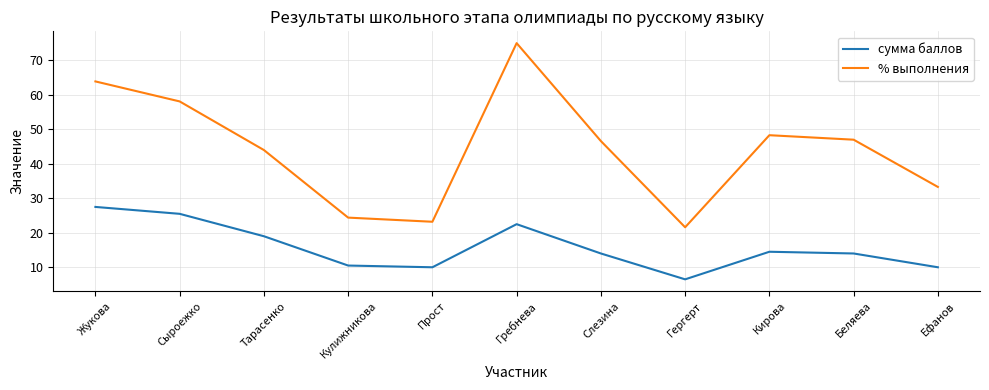

What position from the left is Слезина?

7